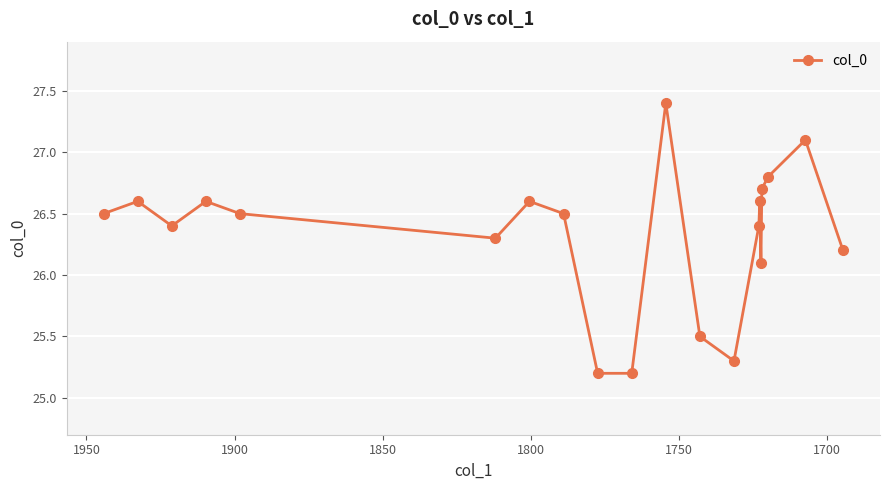

What is the average value?

26.3